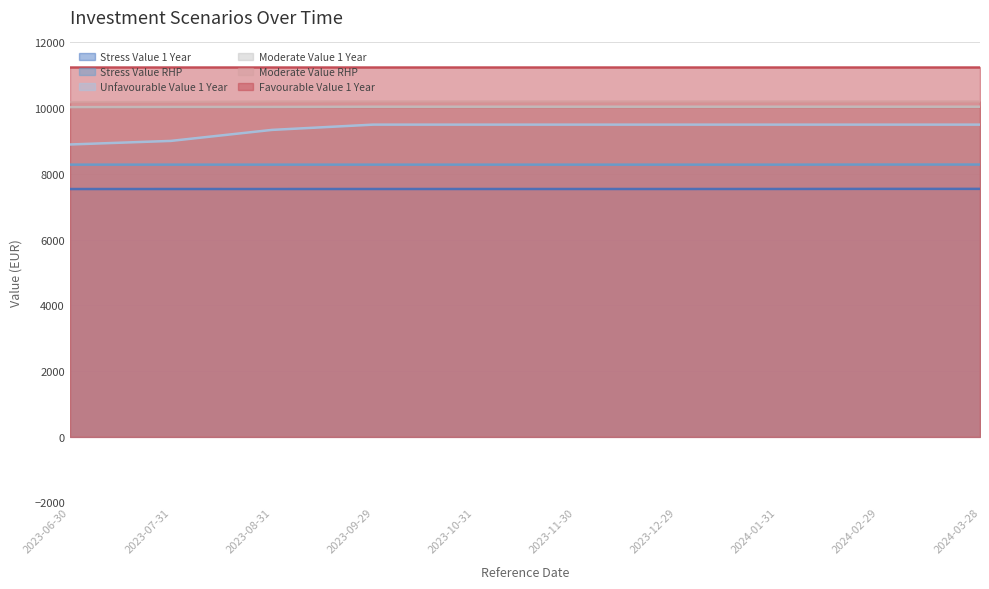

Which label corresponds to the largest value in the chart?

2023-09-29